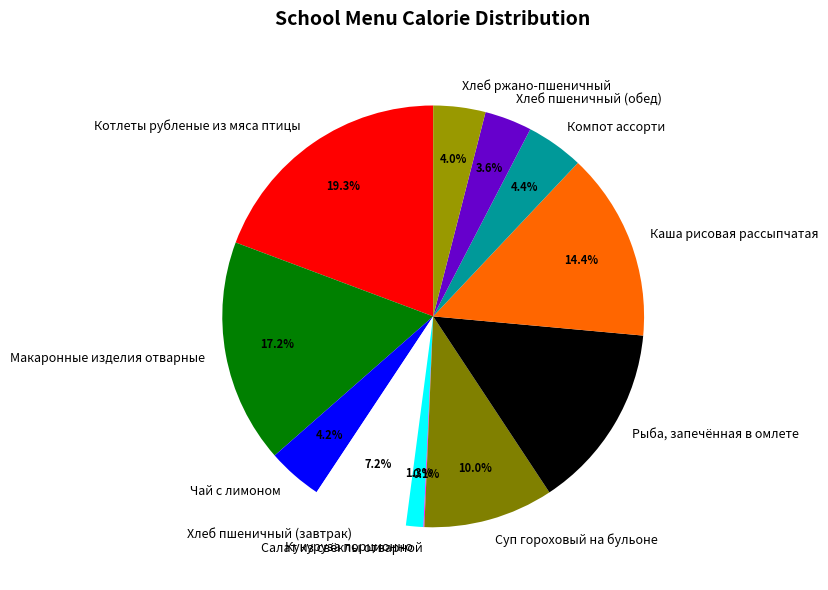

What percentage is NOT represented by Суп гороховый на бульоне?

90.0%